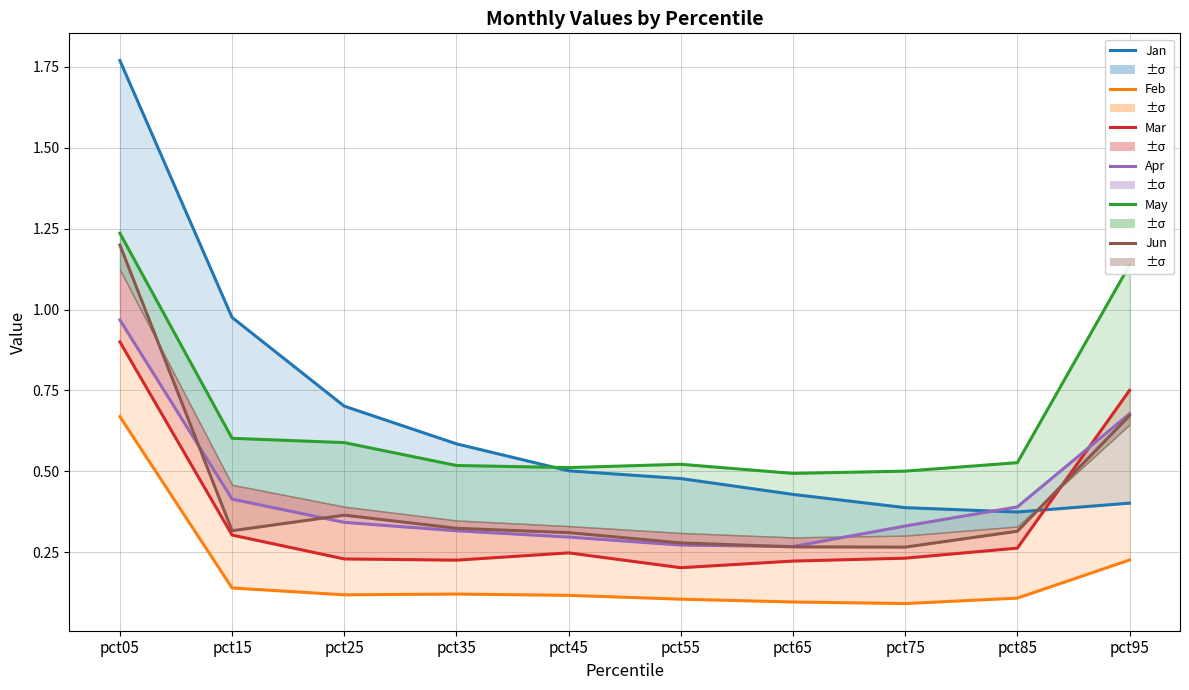

Reading left to right, list all the values displayed in this chart.

Jan: 1.8	1.0	0.7	0.6	0.5	0.5	0.4	0.4	0.4	0.4
Feb: 0.7	0.1	0.1	0.1	0.1	0.1	0.1	0.1	0.1	0.2
Mar: 0.9	0.3	0.2	0.2	0.2	0.2	0.2	0.2	0.3	0.8
Apr: 1.0	0.4	0.3	0.3	0.3	0.3	0.3	0.3	0.4	0.7
May: 1.2	0.6	0.6	0.5	0.5	0.5	0.5	0.5	0.5	1.1
Jun: 1.2	0.3	0.4	0.3	0.3	0.3	0.3	0.3	0.3	0.7